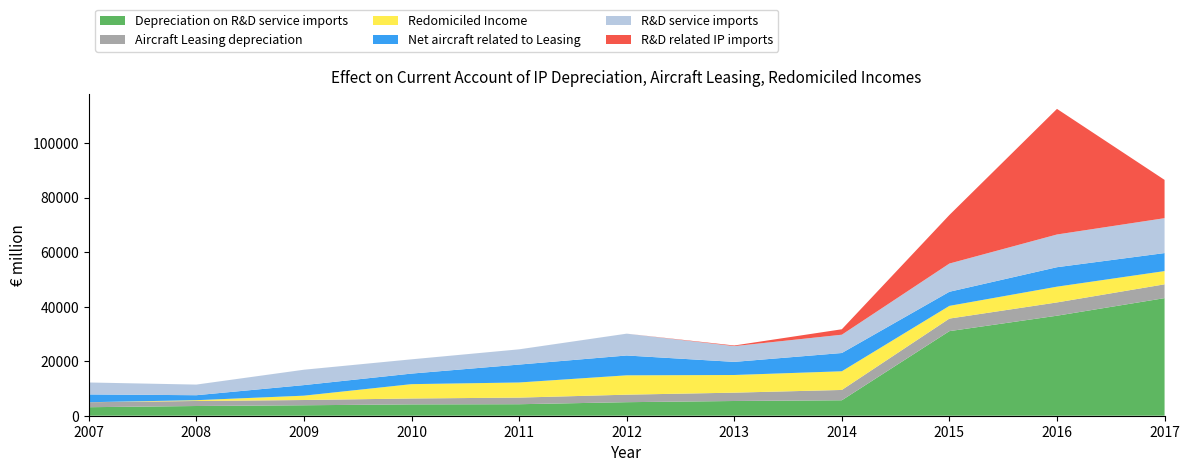

Reading right to left, list all the values displayed in this chart.

Depreciation on R&D service imports: 43119	36677	31016	5667	5400	4964	4217	4157	3835	3562	3122
Aircraft Leasing depreciation: 5068	4869	4606	3783	3060	2755	2425	2163	1928	1843	1827
Redomiciled Income: 4851	5778	4663	6851	6474	7097	5548	5260	1594	292	0
Net aircraft related to Leasing: 6607	7137	5168	6696	4807	7270	6567	3871	3872	1823	2861
R&D service imports: 12798	11999	10354	6712	5779	8006	5589	5230	5640	3901	4381
R&D related IP imports: 14034	46053	17804	1992	234	0	0	0	0	0	0